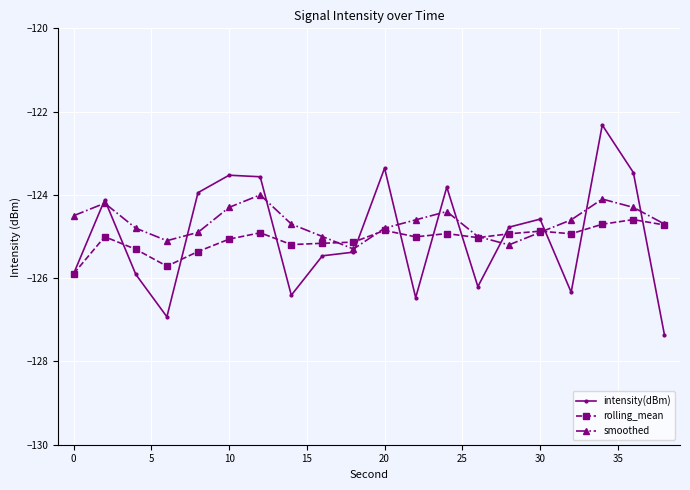

Which series has the largest range (max minus min)?

intensity(dBm)